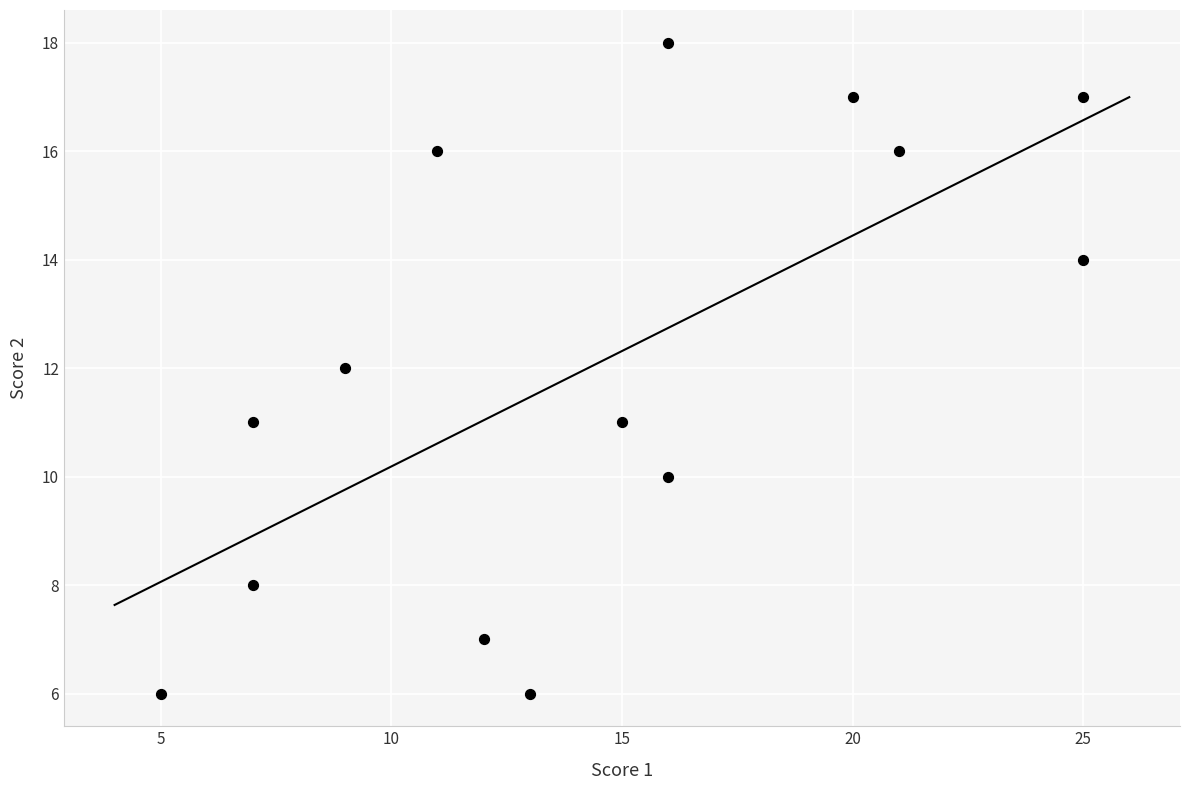

What is the range of Y values (max minus min)?

12